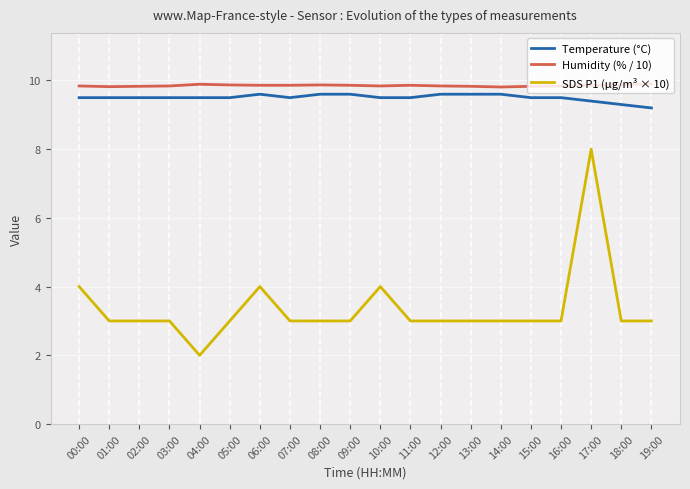

List the series in order of their peak value, lowest first.

SDS P1 (µg/m³ × 10), Temperature (°C), Humidity (% / 10)